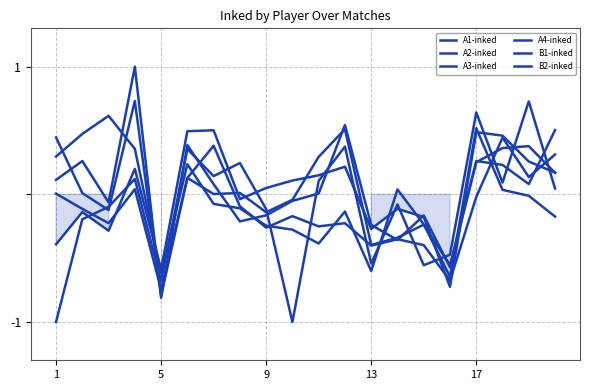

Which series has the largest total across all categories?

B1-inked